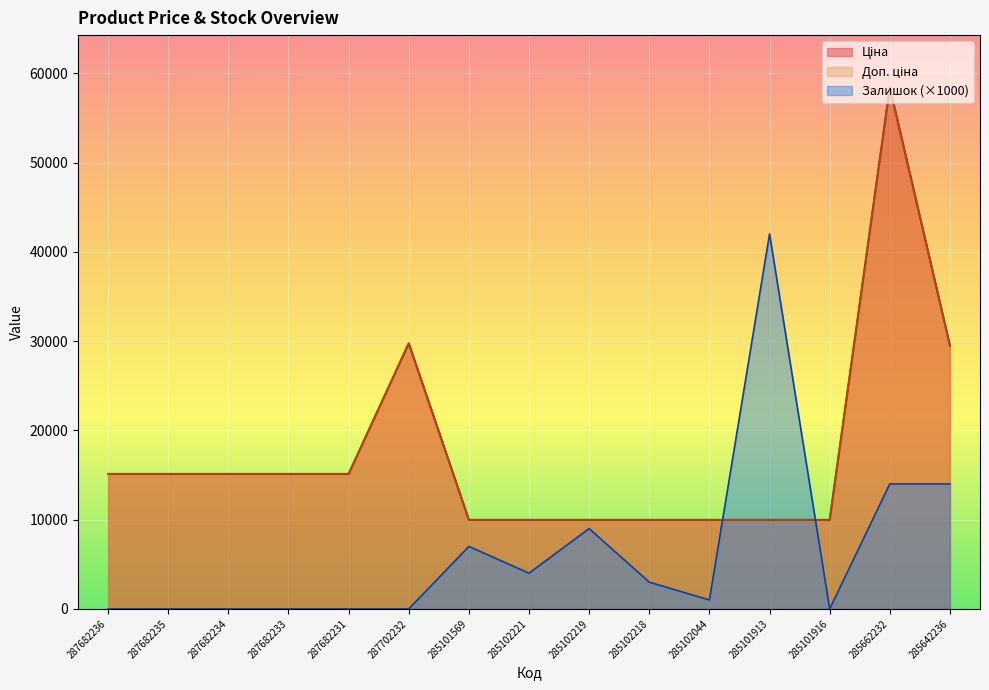

Where is Залишок nearest to the value 21000?

285662232